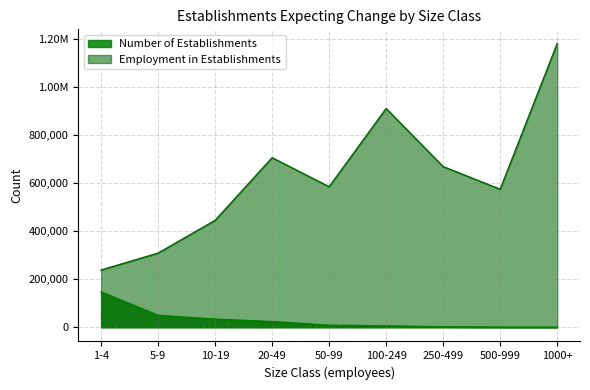

How many data points in Number of Establishments are above 8528?

4